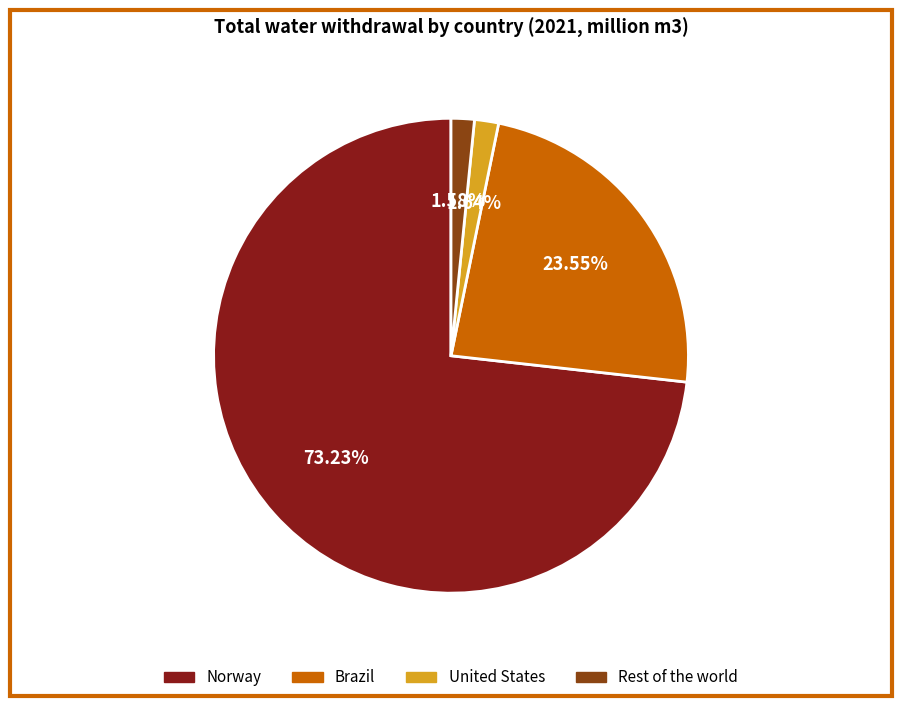

Which slice is the largest?

Norway